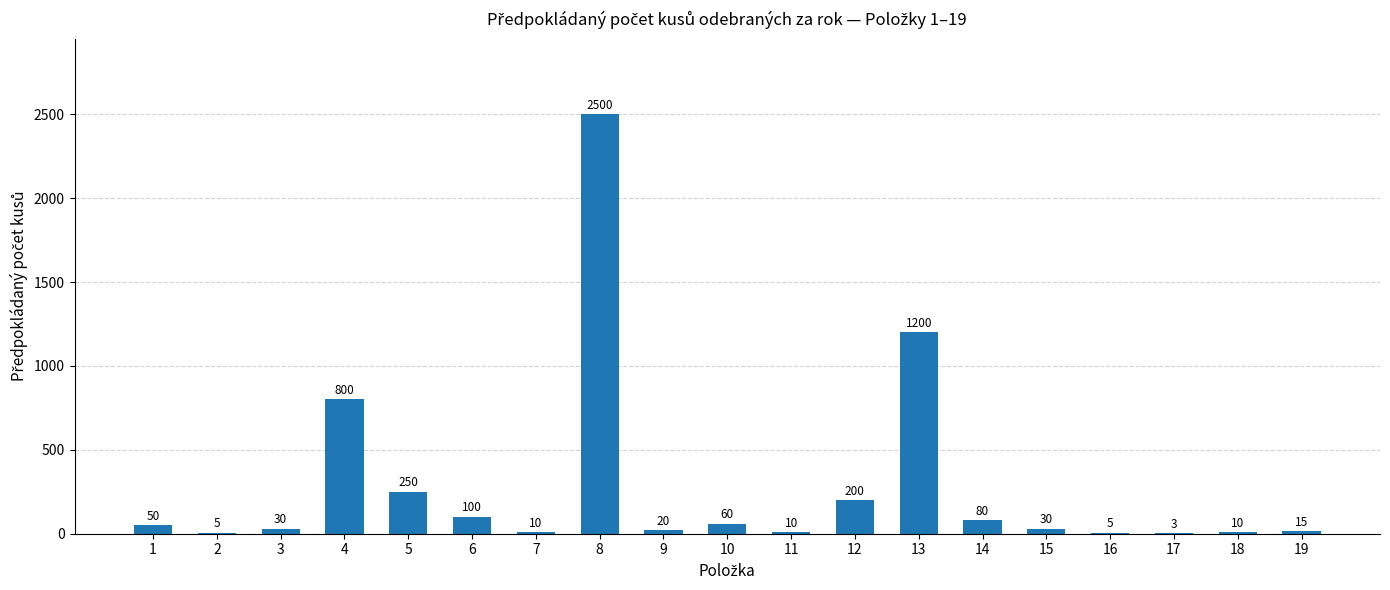

What is the sum of all values?

5378